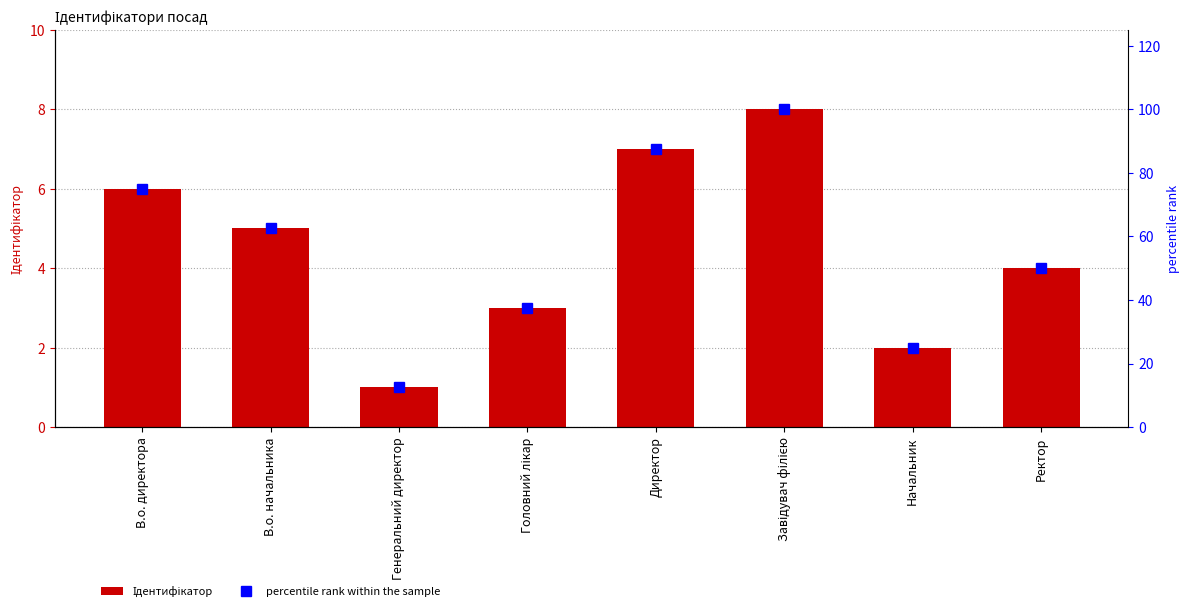

Rank the series by their average value, from highest to lowest.

percentile rank within the sample, Ідентифікатор